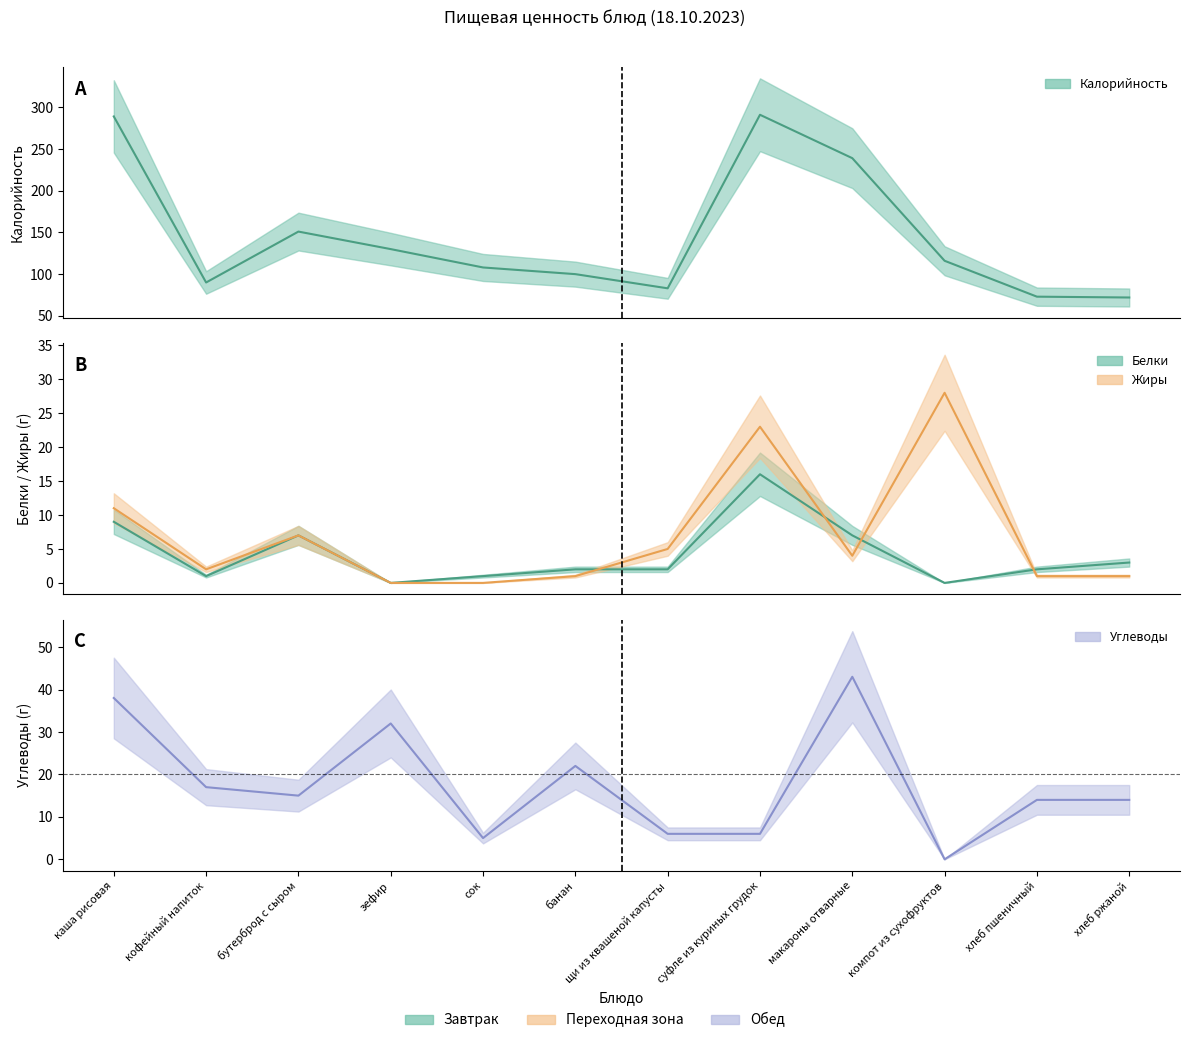

What is the total value across all series at зефир?

162